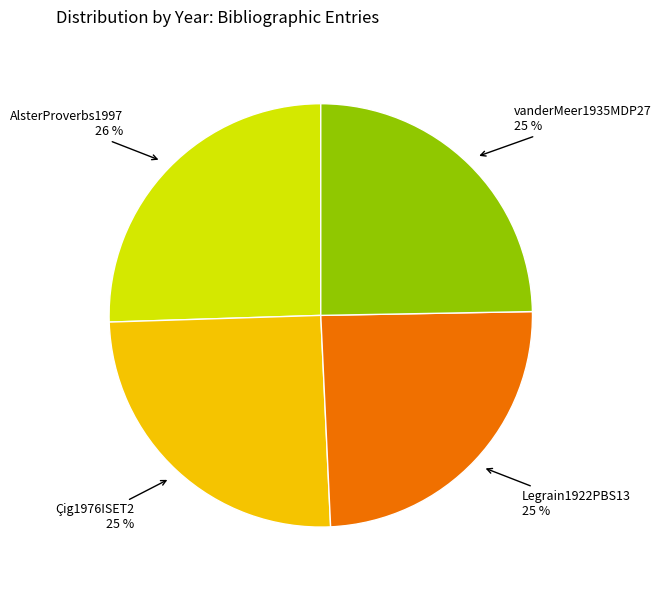

True or false: Legrain1922PBS13 accounts for 14% of the total.

False